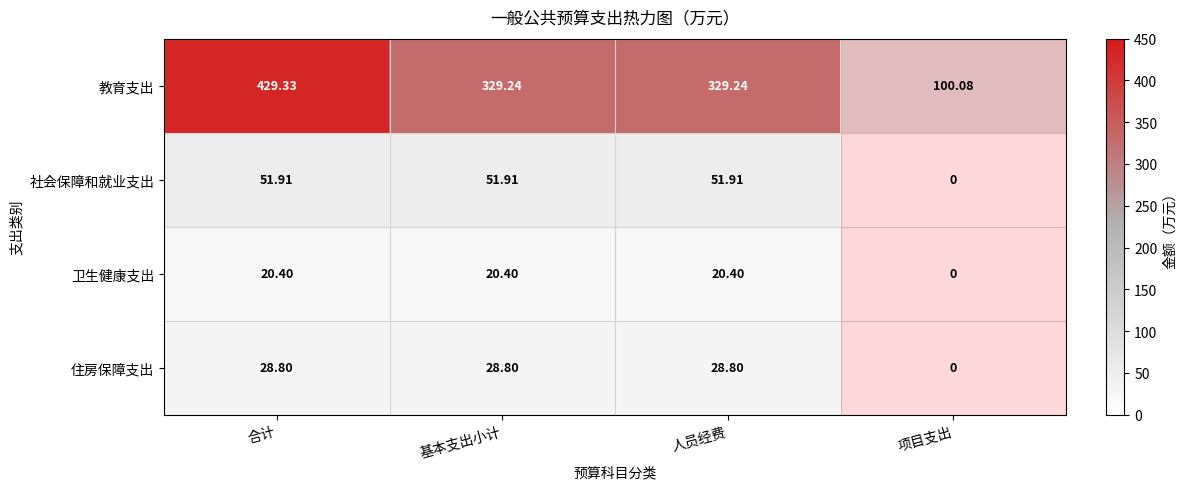

At which category is the sum across all series the highest?

合计